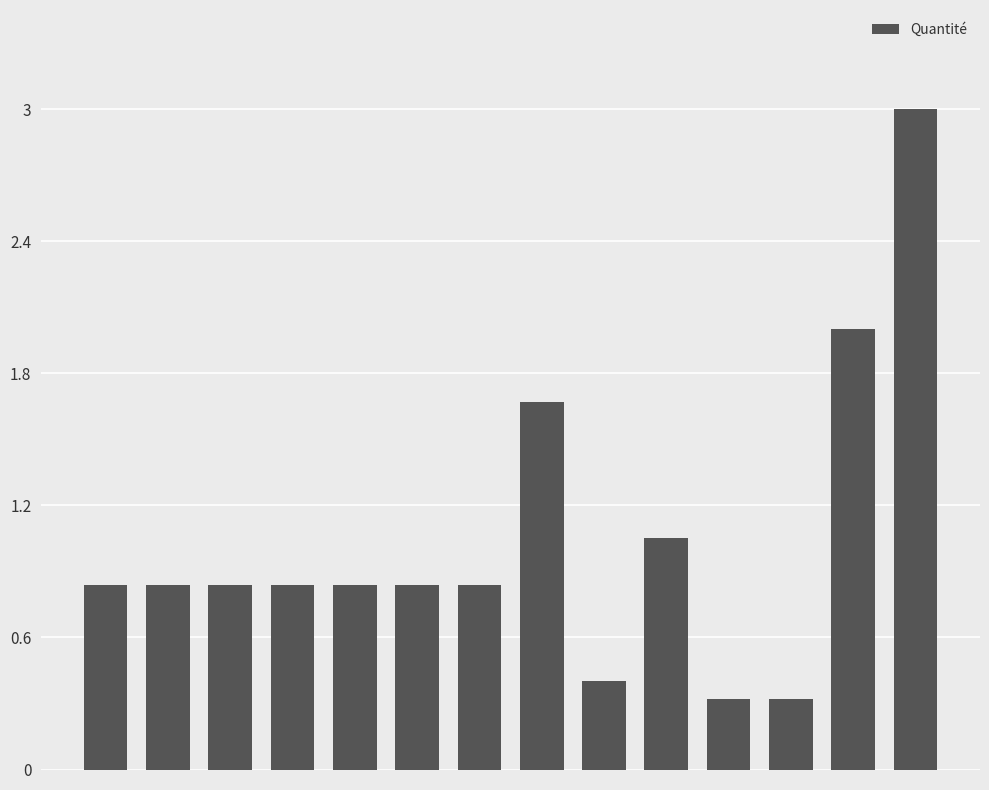

What is the difference between the maximum and minimum values?

2.7